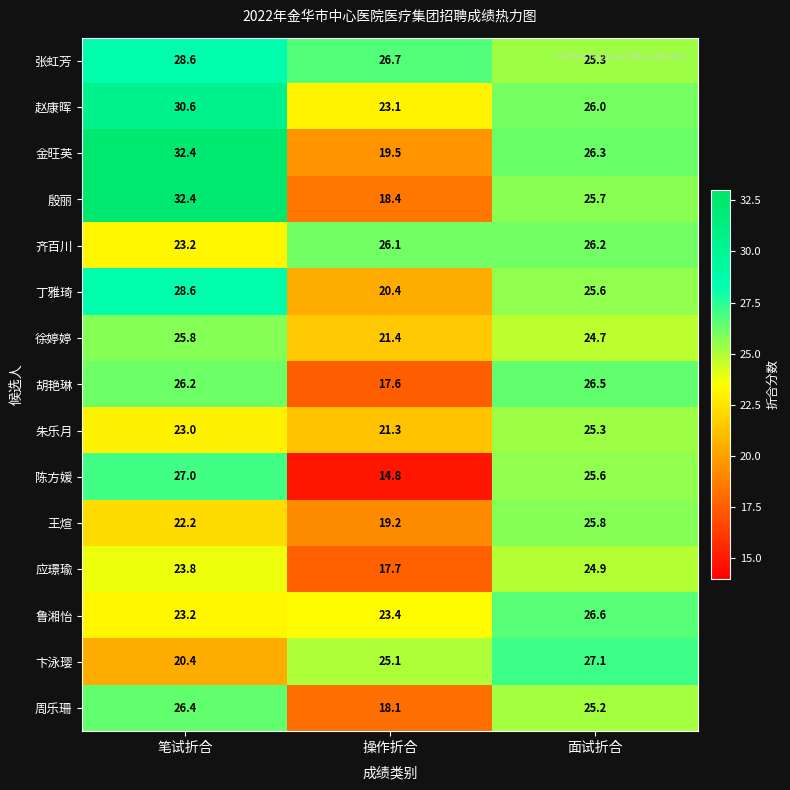

What is the difference between the maximum and minimum values in the 金旺英 series?

12.9